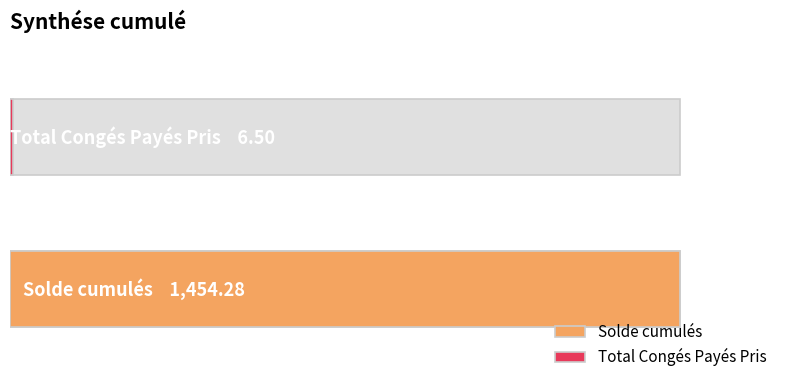

What is the average value?

730.4